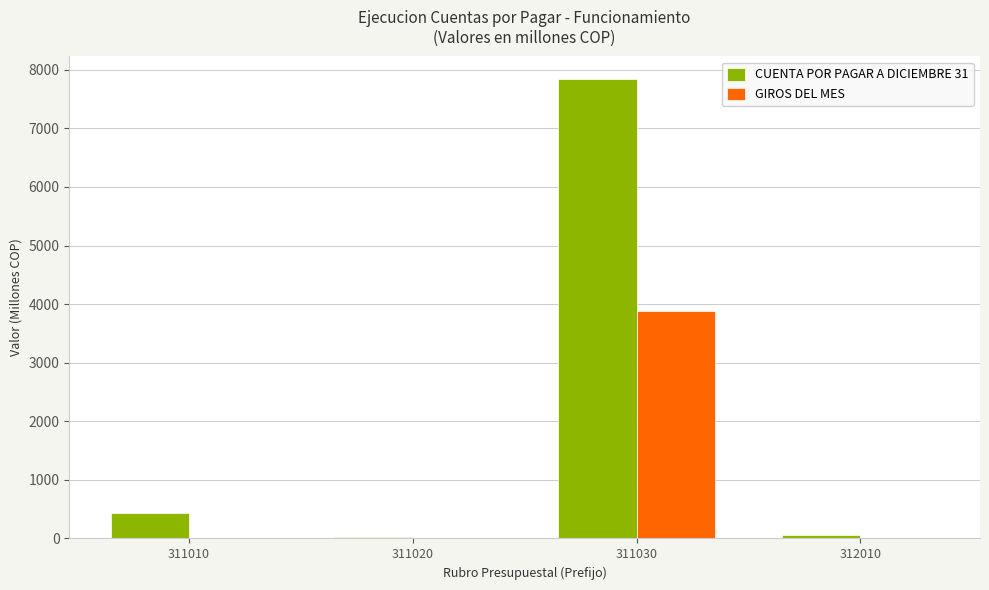

How many groups of bars are there?

4